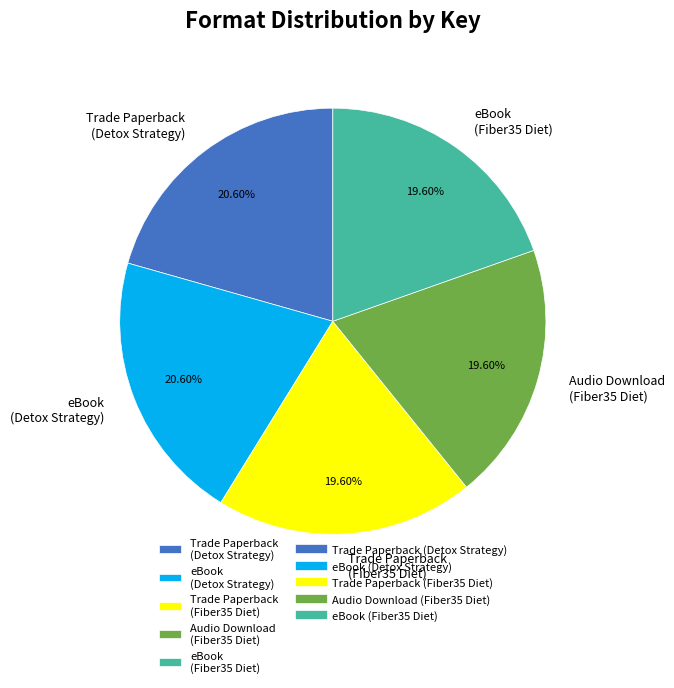

To the nearest percent, what is the difference between the largest and smallest slice percentages?

1%